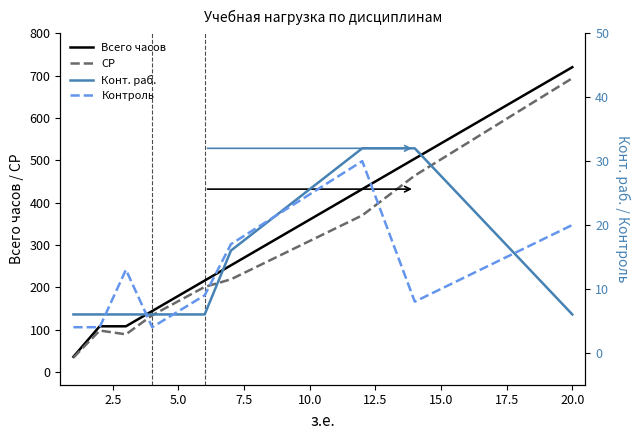

Reading left to right, what are all the values shown in this chart?

Всего часов: 36	108	108	144	216	252	432	504	720
СР: 34	98	89	134	201	219	370	464	694
Конт. раб.: 6	6	6	6	6	16	32	32	6
Контроль: 4	4	13	4	9	17	30	8	20